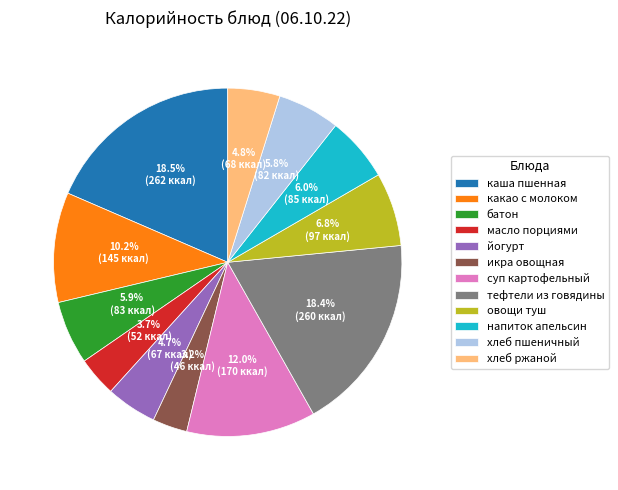

Combined, what portion of the pie is суп картофельный and какао с молоком?

22.2%